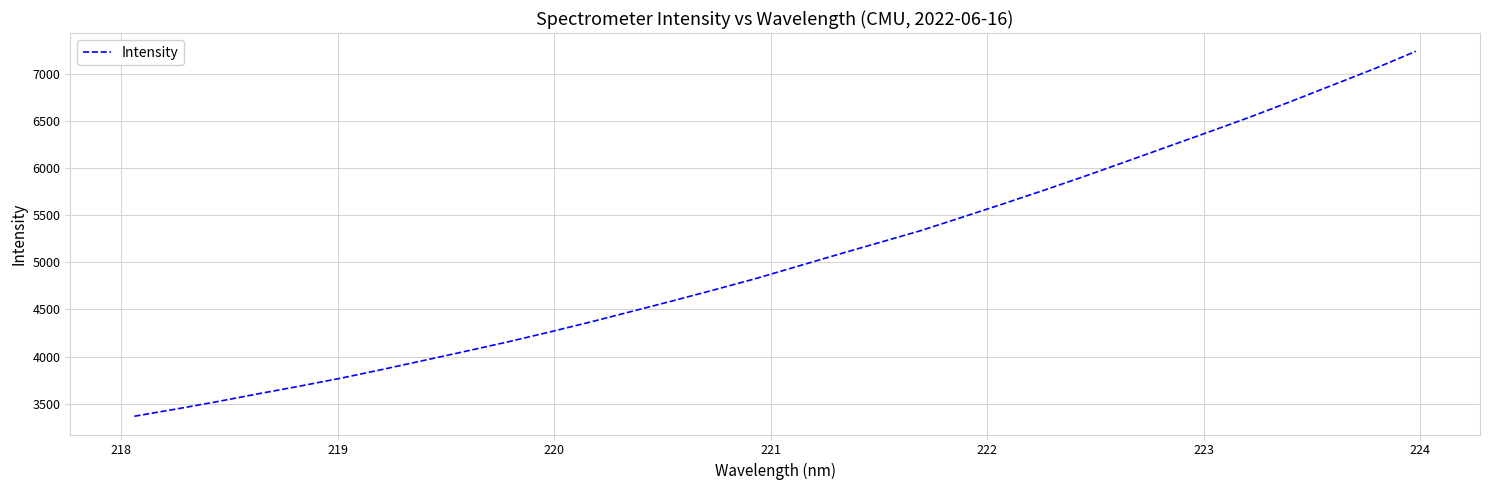

What is the greatest value displayed?

7238.7